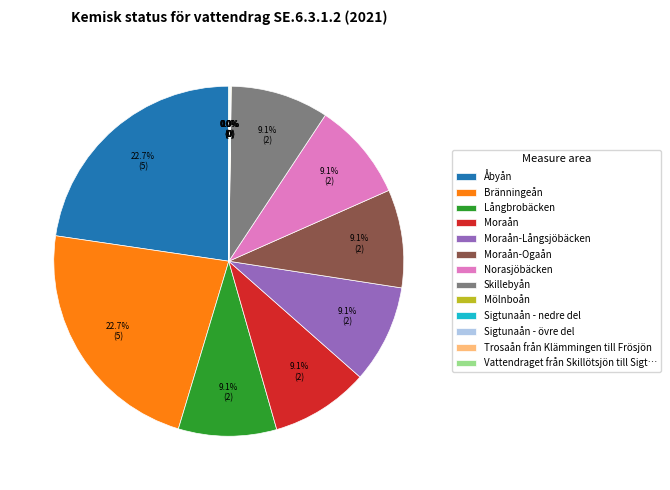

What is the ratio of the value at Bränningeån to the value at Åbyån?

1.0